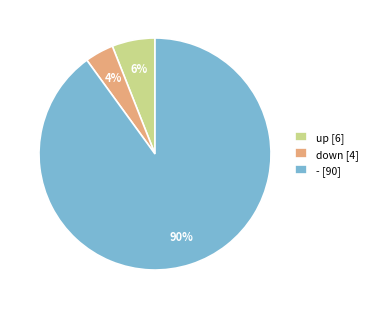

Do up [6] and - [90] together represent more than half of the pie?

Yes